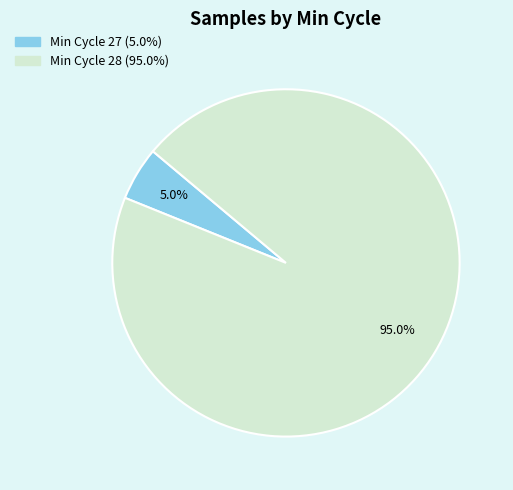

Count the number of slices in the pie.

2